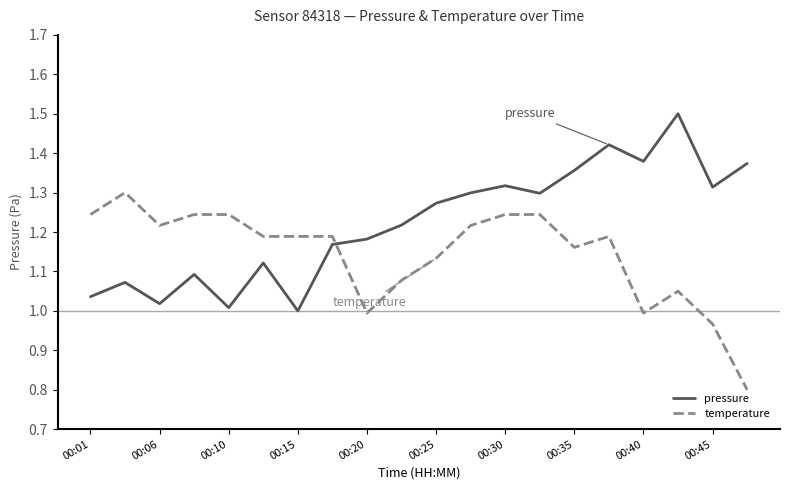

What is the sum of all temperature values?

22.9